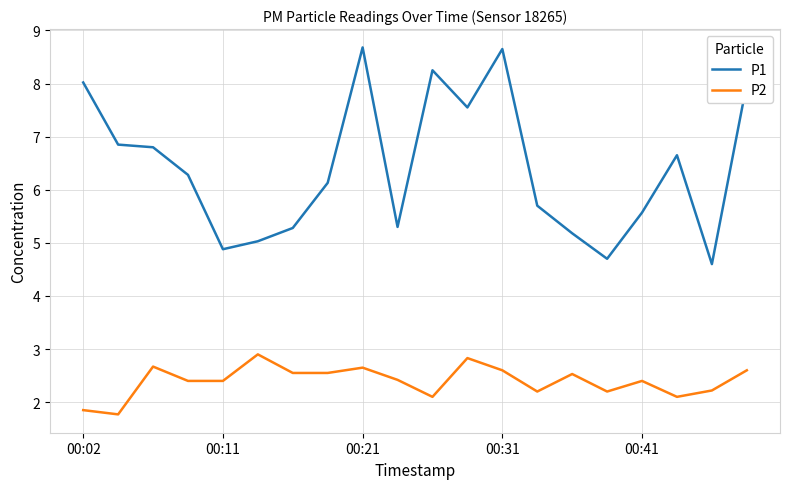

Rank the series by their average value, from highest to lowest.

P1, P2